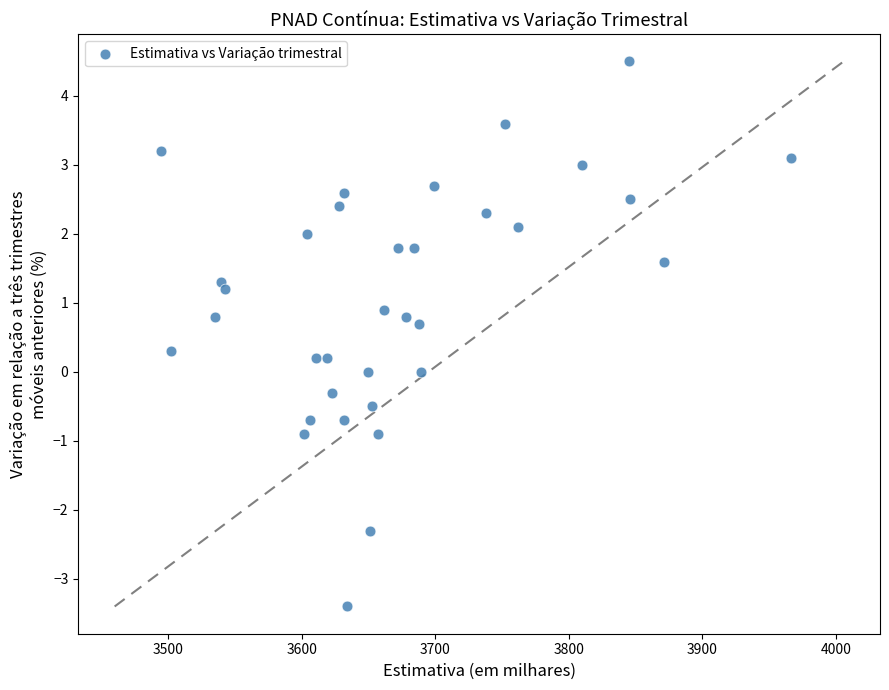

What is the range of X values (max minus min)?

471.0